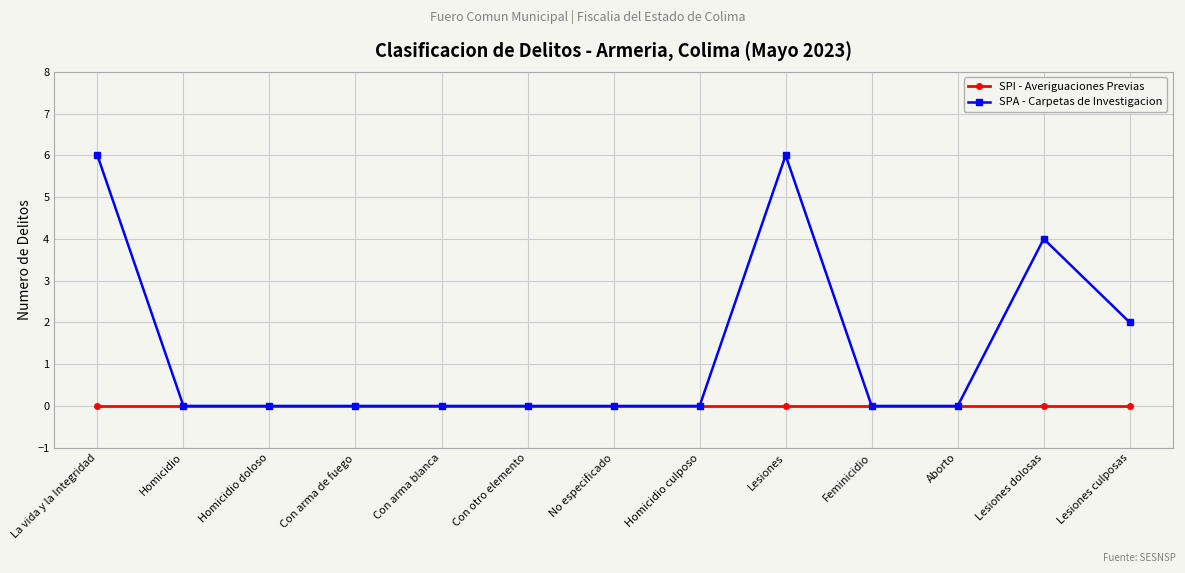

Reading right to left, extract all data points from this chart.

SPI - Averiguaciones Previas: 0	0	0	0	0	0	0	0	0	0	0	0	0
SPA - Carpetas de Investigacion: 2	4	0	0	6	0	0	0	0	0	0	0	6